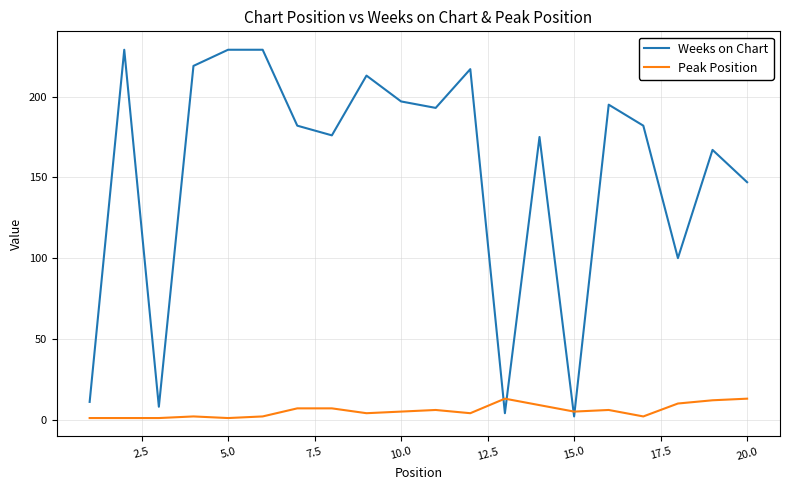

After their last crossing, which series has the higher values: Weeks on Chart or Peak Position?

Weeks on Chart